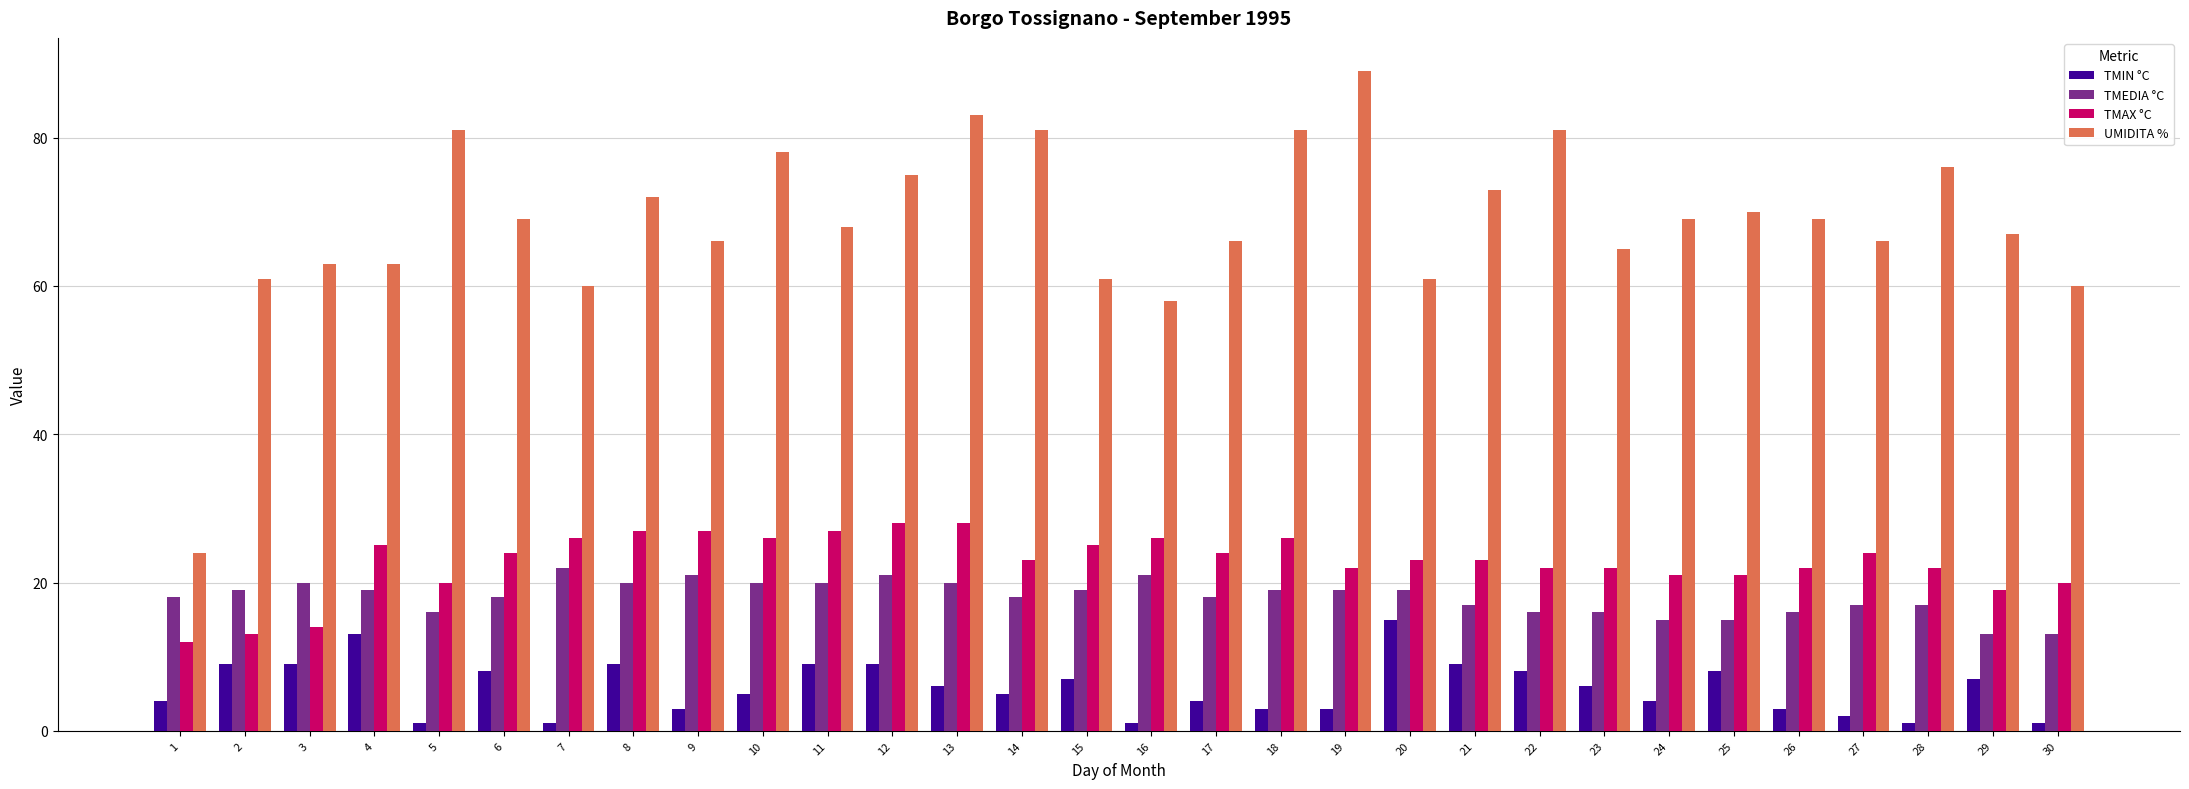

At 16, list the series in order from smallest to largest.

TMIN °C, TMEDIA °C, TMAX °C, UMIDITA %